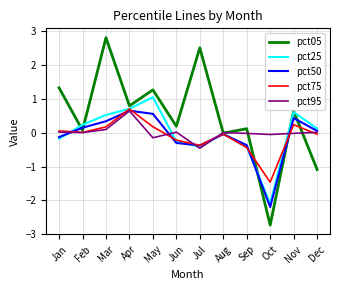

What is the difference between the highest and lowest values at May?

1.4